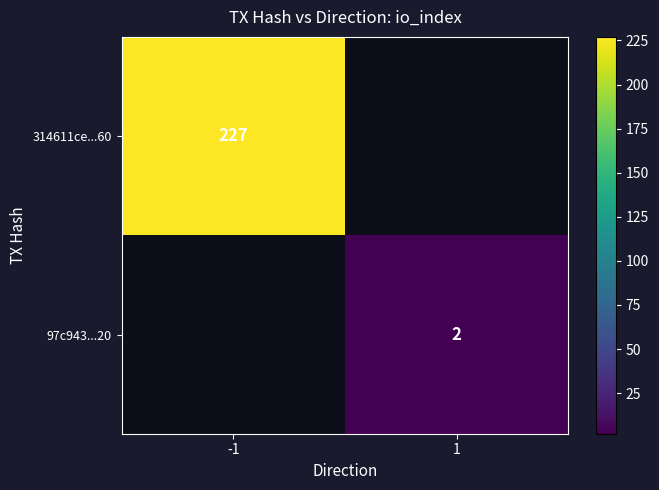

The value of 97c943...20 at 1 is 1. True or false?

False